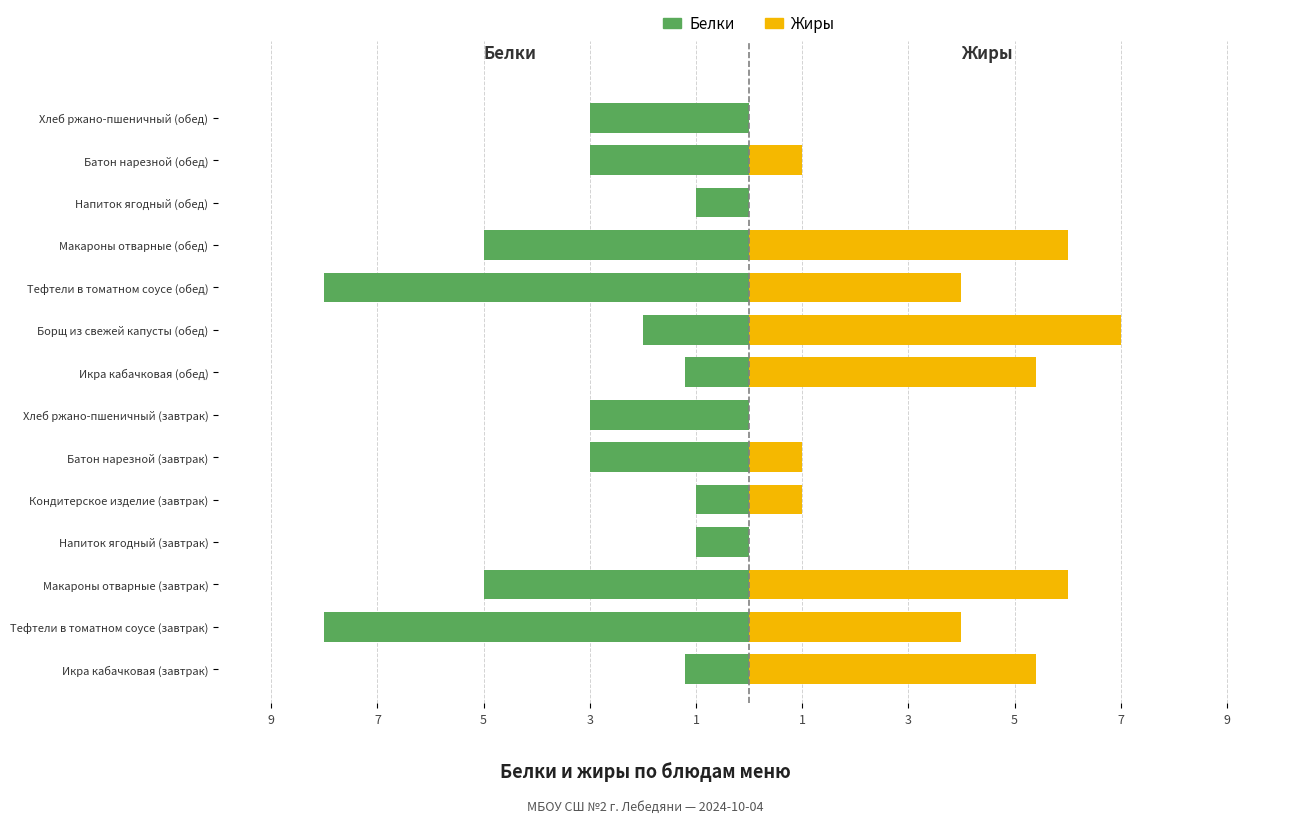

Does the chart contain any negative values?

Yes